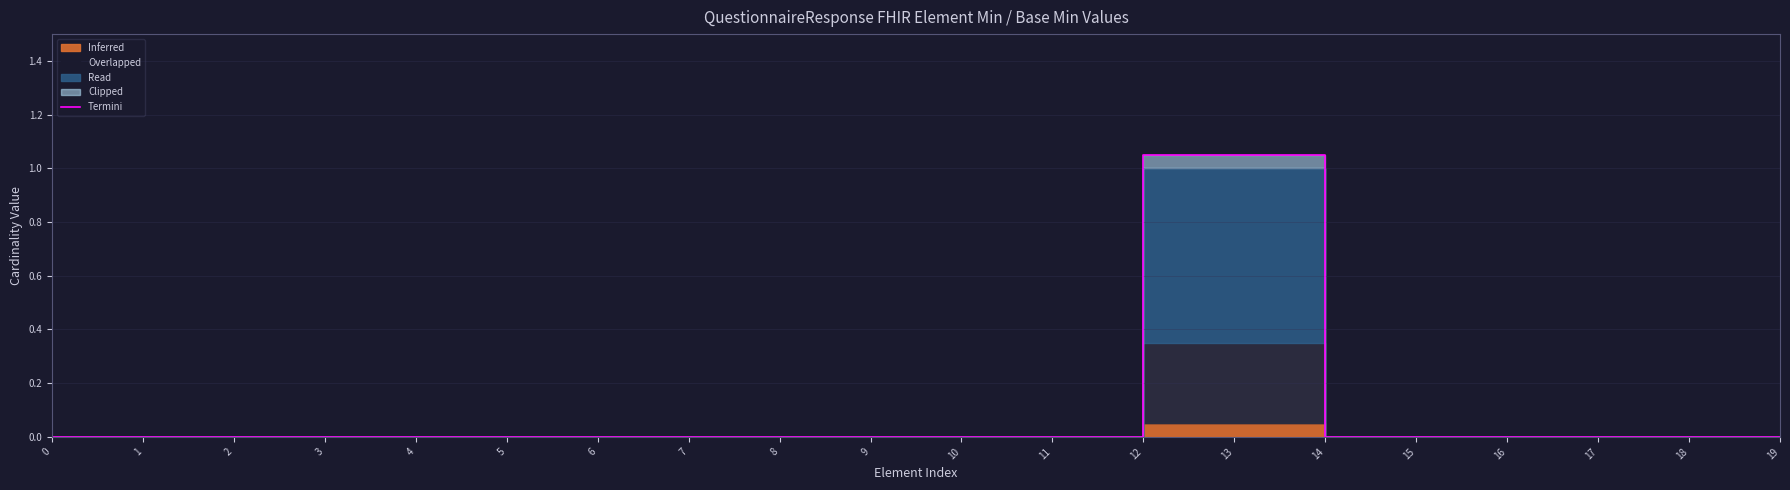

How many values are above zero?

2